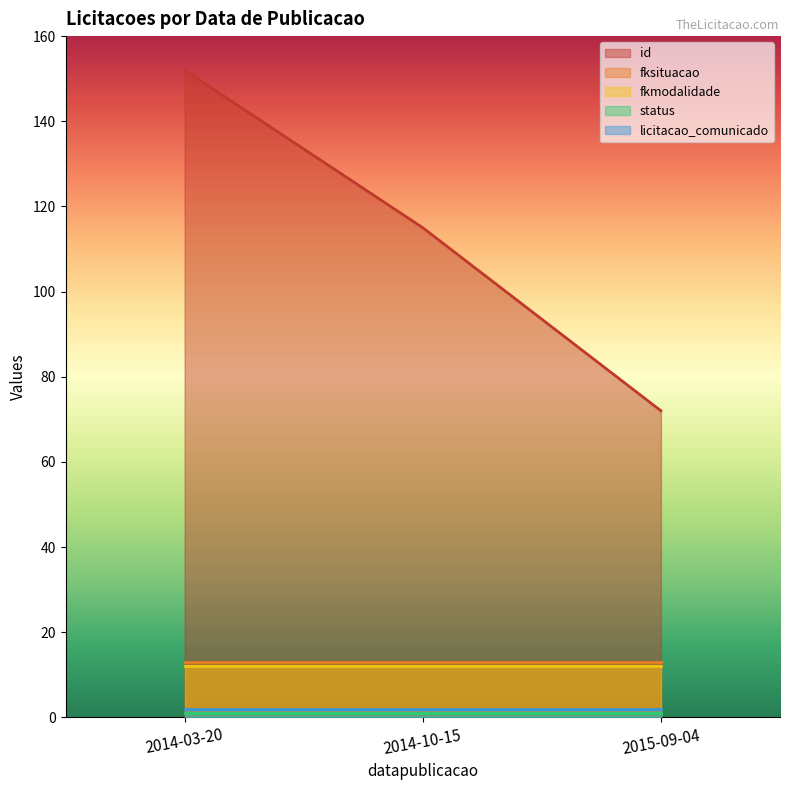

Reading left to right, what are all the values shown in this chart?

id: 2015-09-04=72	2014-10-15=115	2014-03-20=152
fksituacao: 2015-09-04=13	2014-10-15=13	2014-03-20=13
fkmodalidade: 2015-09-04=12	2014-10-15=12	2014-03-20=12
status: 2015-09-04=1	2014-10-15=1	2014-03-20=1
licitacao_comunicado: 2015-09-04=2	2014-10-15=2	2014-03-20=2